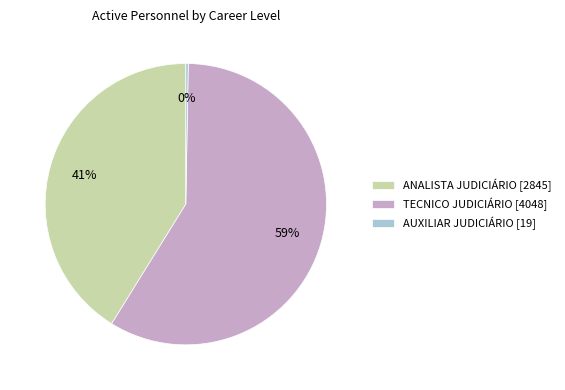

What percentage is the ANALISTA JUDICIÁRIO [2845] slice, to the nearest percent?

41%